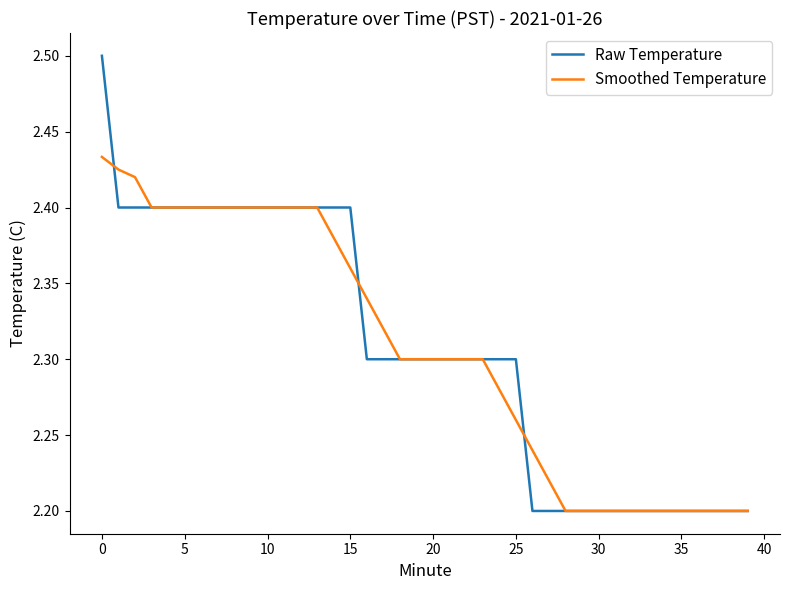

What is the highest value of the Raw Temperature series?

2.5